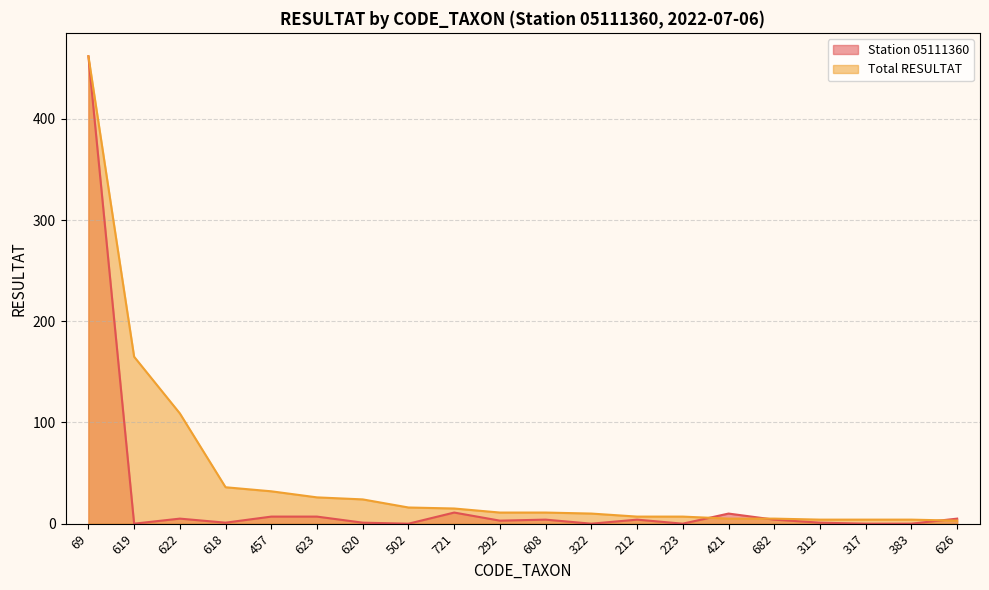

Rank the series at 622 from lowest to highest value.

Station 05111360, Total RESULTAT